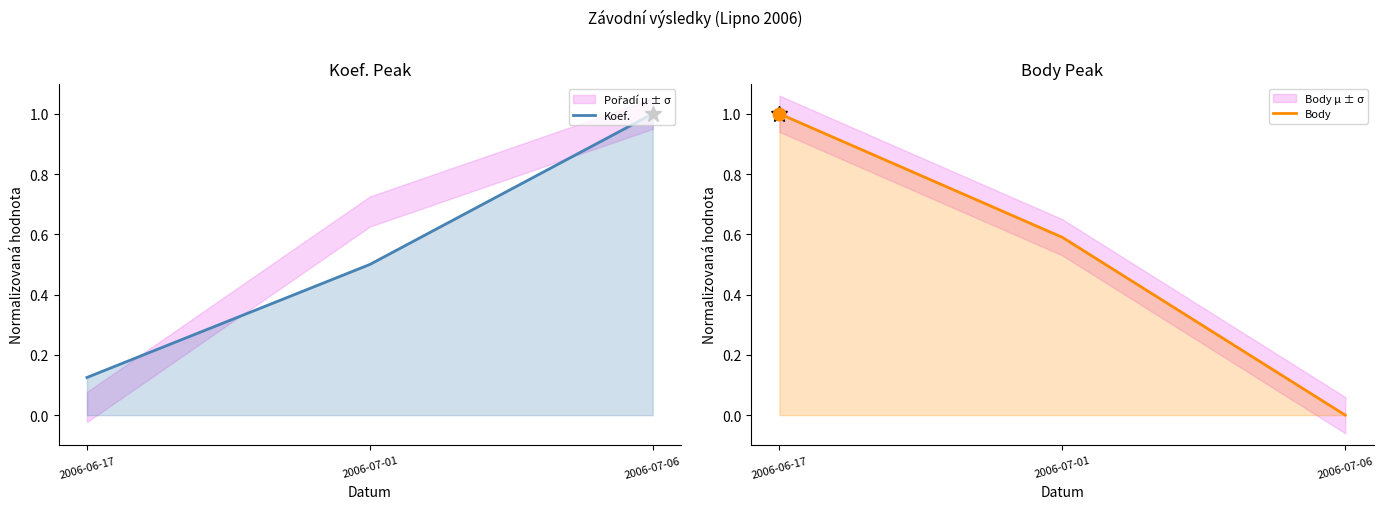

What are all the series names shown in the legend?

Koef., Body